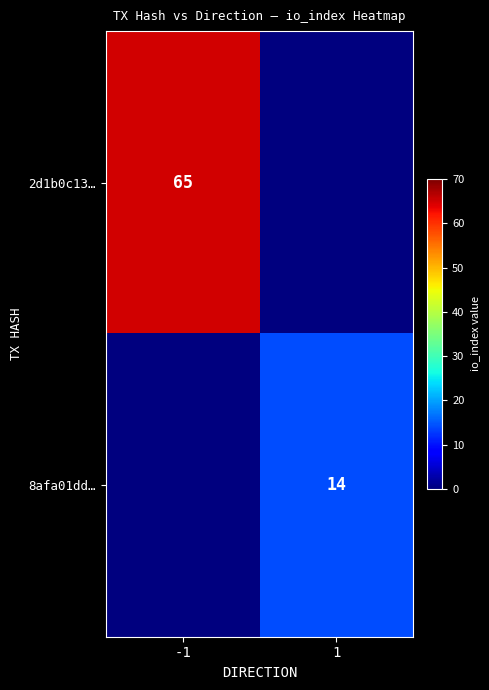

Which has a higher value, -1 or 1?

-1